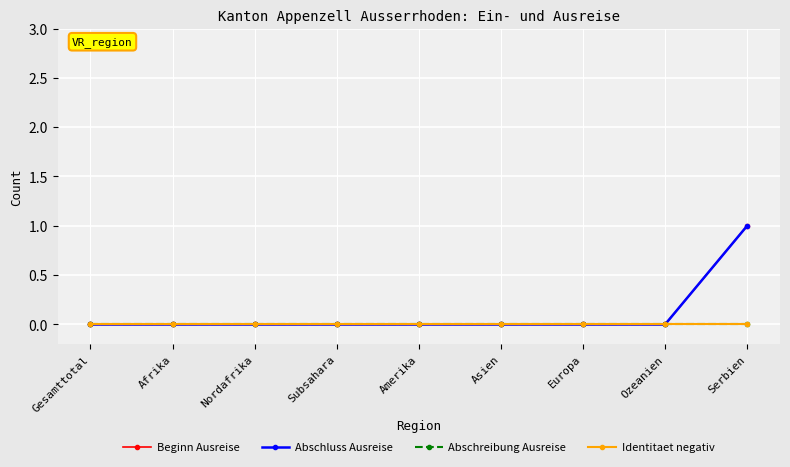

True or false: Abschreibung Ausreise and Abschluss Ausreise intersect in this chart.

False